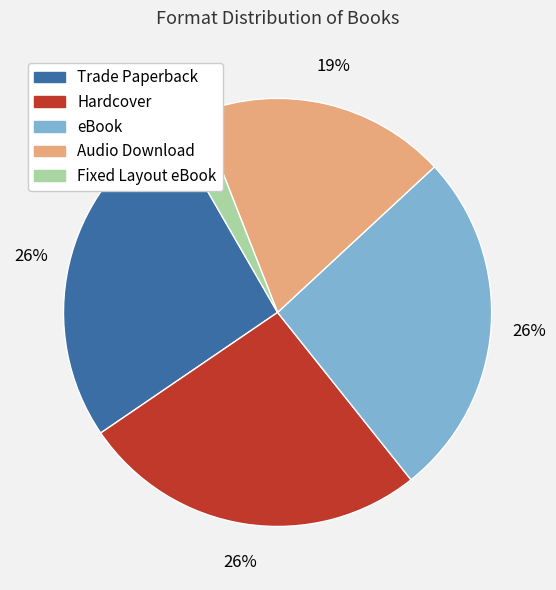

To the nearest percent, what is the average slice percentage?

20%